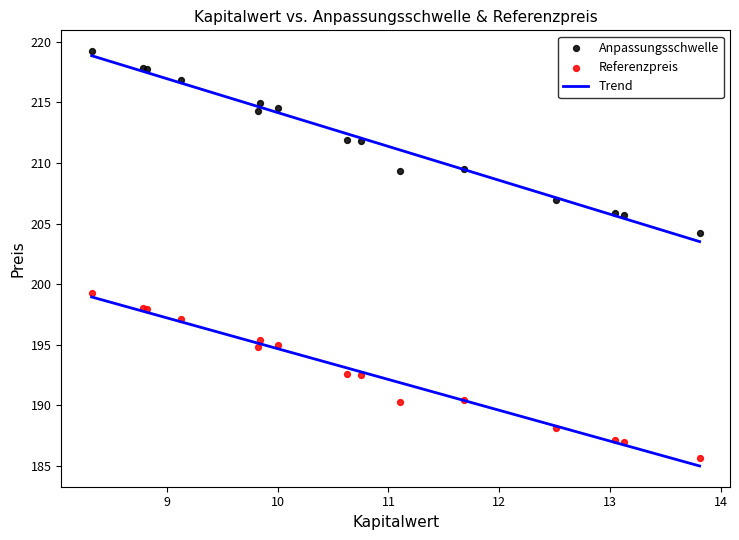

Across all series, what Y value is closest to 202?

204.3